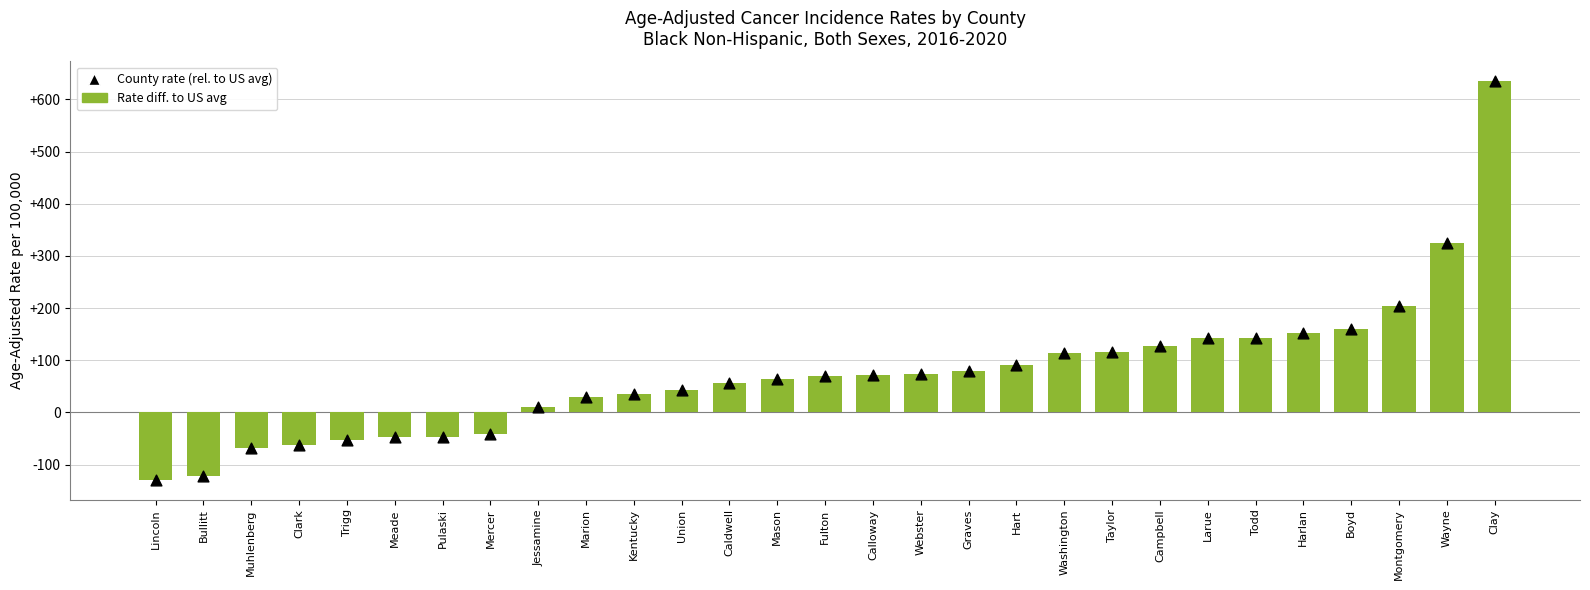

What is the total value across all series at Webster?

146.0